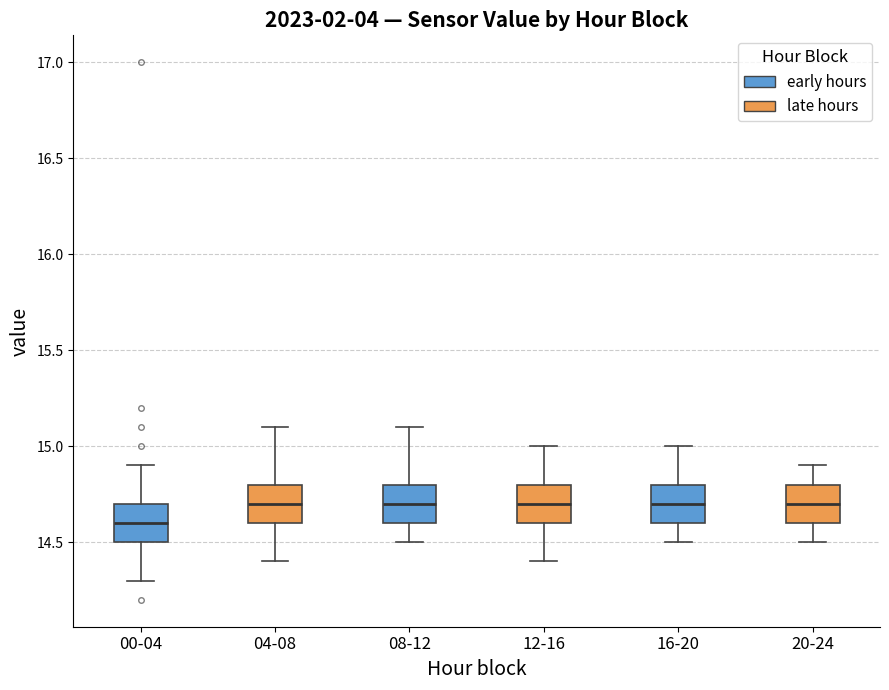

Reading left to right, read every box against the y-axis: the position of its median line, the range the box covers, and the ends of its whiskers. The values are not printed on the chart, so give them approximately, as read against the axis.

00-04: median 14.6, box 14.5 to 14.7, whiskers 14.3 to 14.9
04-08: median 14.7, box 14.6 to 14.8, whiskers 14.4 to 15.1
08-12: median 14.7, box 14.6 to 14.8, whiskers 14.5 to 15.1
12-16: median 14.7, box 14.6 to 14.8, whiskers 14.4 to 15.0
16-20: median 14.7, box 14.6 to 14.8, whiskers 14.5 to 15.0
20-24: median 14.7, box 14.6 to 14.8, whiskers 14.5 to 14.9